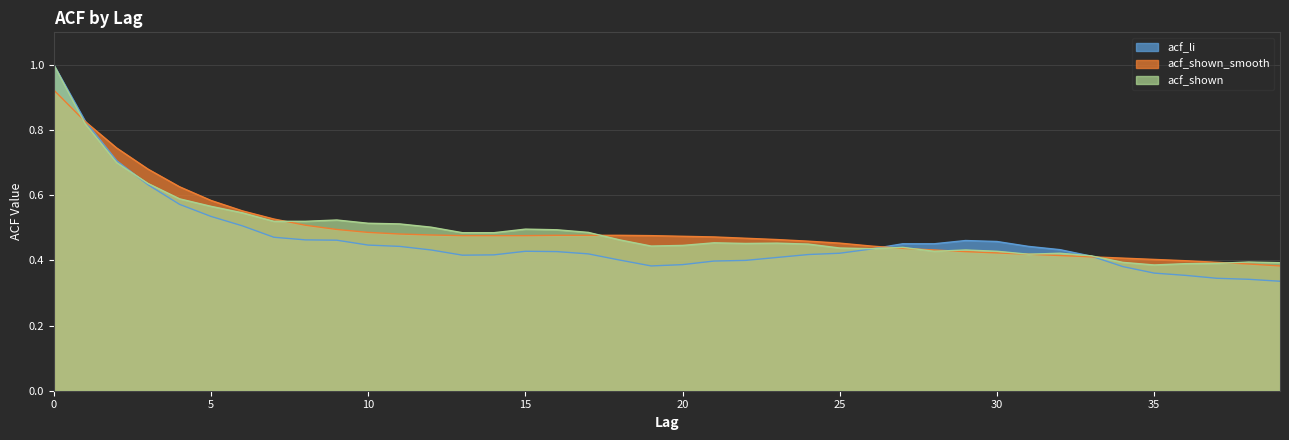

The acf_shown_smooth series shows 0.2 at 36. True or false?

False